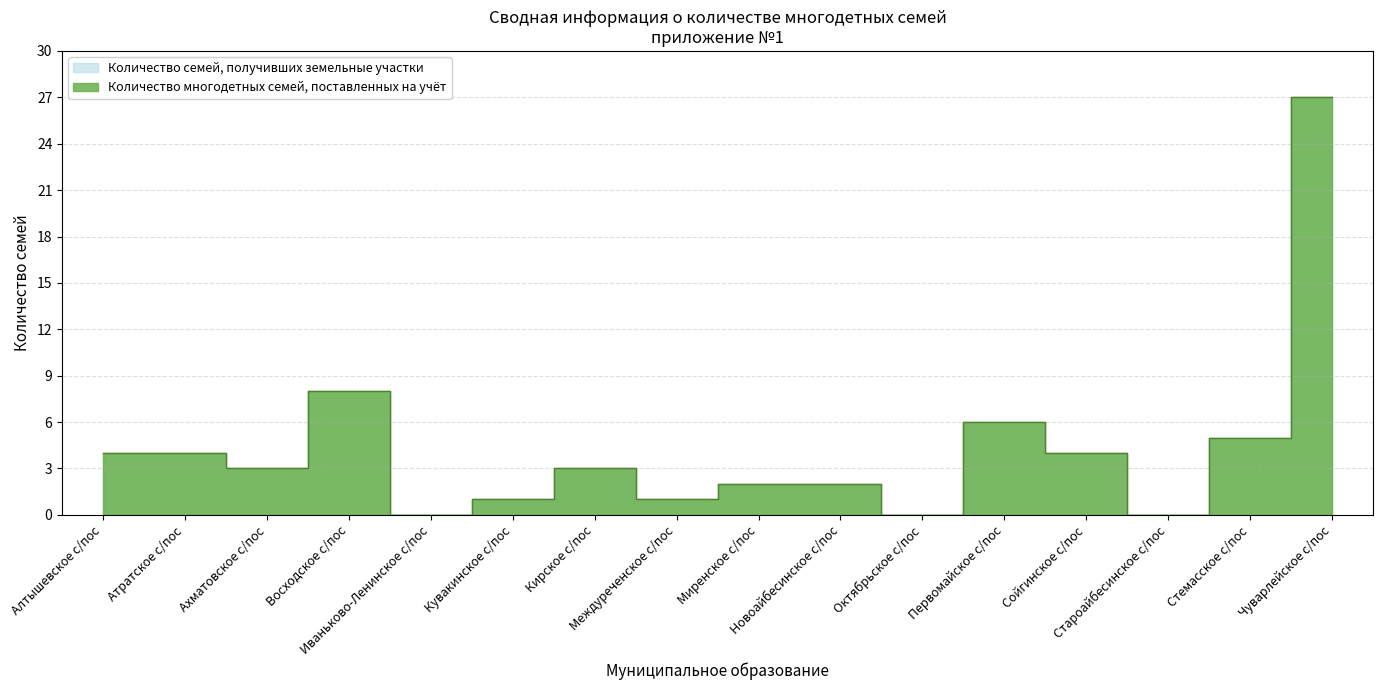

Which category has the lowest value across all series?

Иваньково-Ленинское с/пос